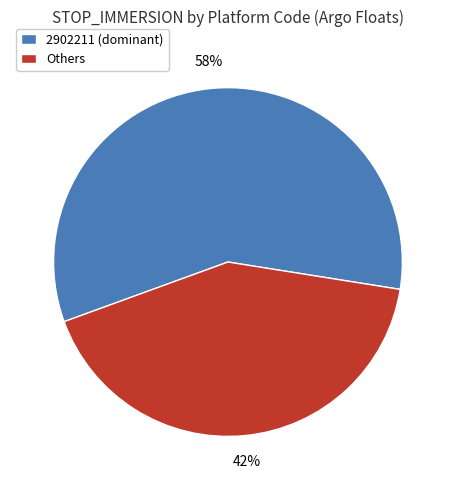

What is the largest slice in the pie chart?

2902211 (dominant)